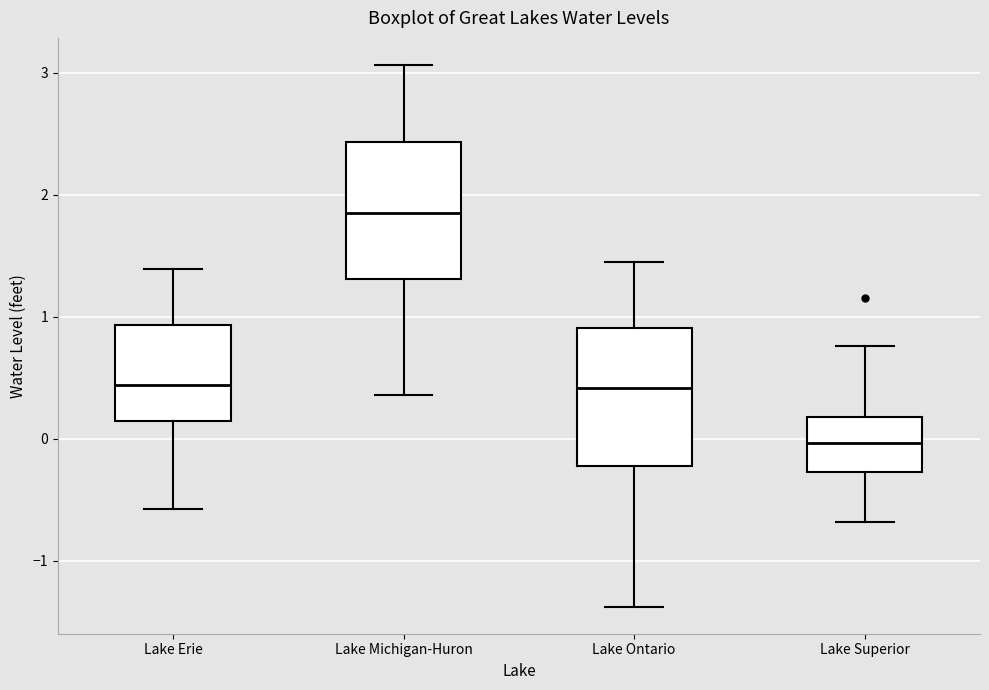

Which box has the lowest median line?

Lake Superior